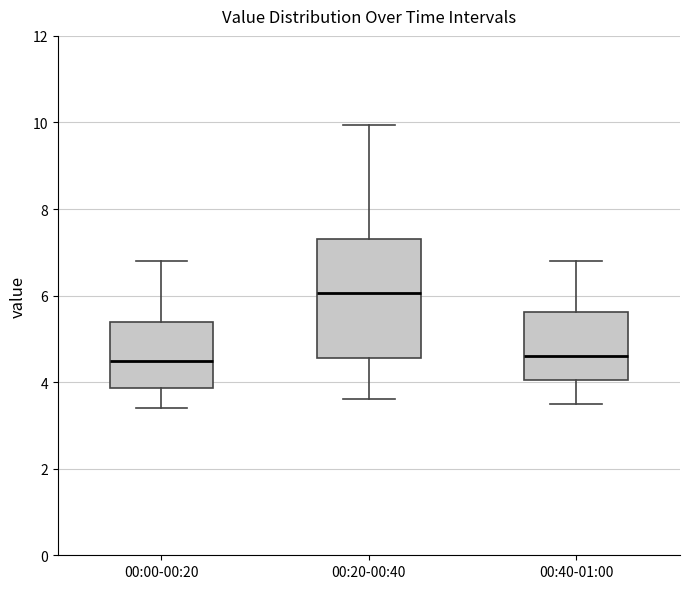

Where does the upper whisker of the box for 00:40-01:00 end on the y-axis? The values are not printed on the chart, so give them approximately, as read against the axis.

6.8